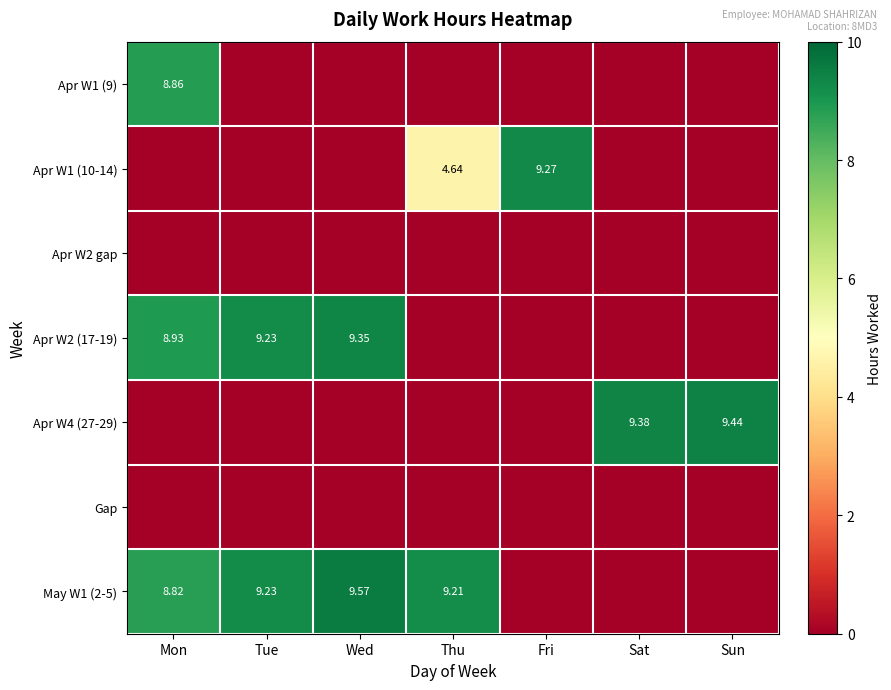

Which category has the lowest value across all series?

Tue